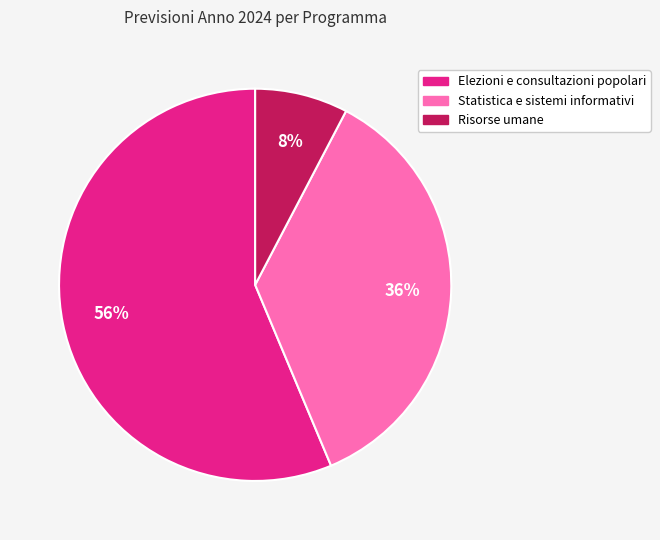

To the nearest percent, what is the combined percentage of Risorse umane and Elezioni e consultazioni popolari?

64%